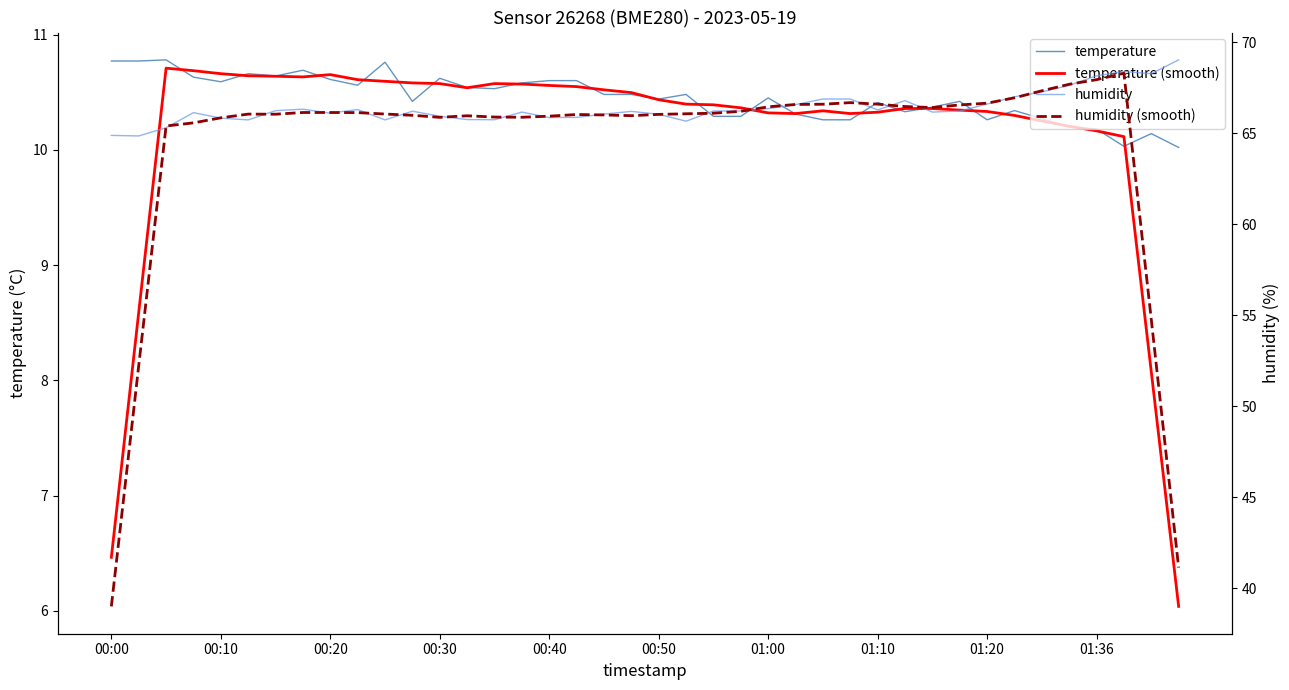

Reading left to right, transcribe all the data shown in this chart.

temperature: 10.8	10.8	10.8	10.6	10.6	10.7	10.6	10.7	10.6	10.6	10.8	10.4	10.6	10.5	10.5	10.6	10.6	10.6	10.5	10.5	10.4	10.5	10.3	10.3	10.4	10.3	10.3	10.3	10.4	10.3	10.4	10.4	10.3	10.3	10.3	10.2	10.2	10.0	10.1	10.0
temperature (smooth): 6.5	8.6	10.7	10.7	10.7	10.6	10.6	10.6	10.7	10.6	10.6	10.6	10.6	10.5	10.6	10.6	10.6	10.5	10.5	10.5	10.4	10.4	10.4	10.4	10.3	10.3	10.3	10.3	10.3	10.4	10.4	10.3	10.3	10.3	10.2	10.2	10.2	10.1	8.1	6.0
humidity: 64.9	64.9	65.3	66.1	65.8	65.7	66.2	66.3	66.1	66.3	65.7	66.2	65.9	65.8	65.8	66.2	65.9	65.9	66.1	66.2	66.0	65.7	66.2	66.2	66.4	66.6	66.9	66.9	66.3	66.8	66.2	66.2	66.6	67.0	67.3	67.6	68.2	68.4	68.3	69.0
humidity (smooth): 39.0	52.2	65.4	65.6	65.9	66.1	66.1	66.1	66.1	66.1	66.1	66.0	65.9	66.0	65.9	65.9	65.9	66.0	66.0	66.0	66.0	66.1	66.1	66.2	66.5	66.6	66.6	66.7	66.6	66.5	66.4	66.6	66.7	67.0	67.3	67.7	68.0	68.3	54.8	41.1